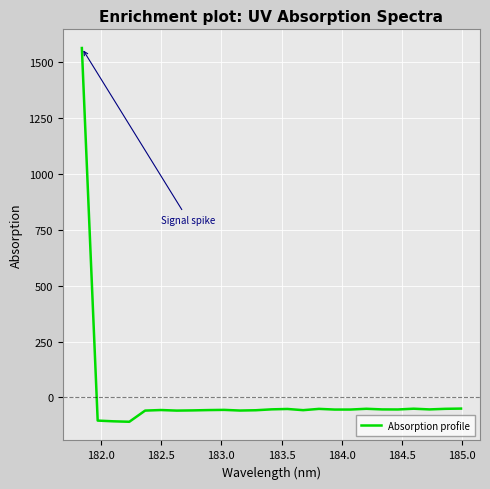

What is the sum of all values?

103.6